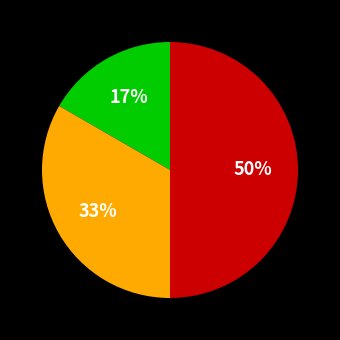

To the nearest percent, what is the average slice percentage?

33%